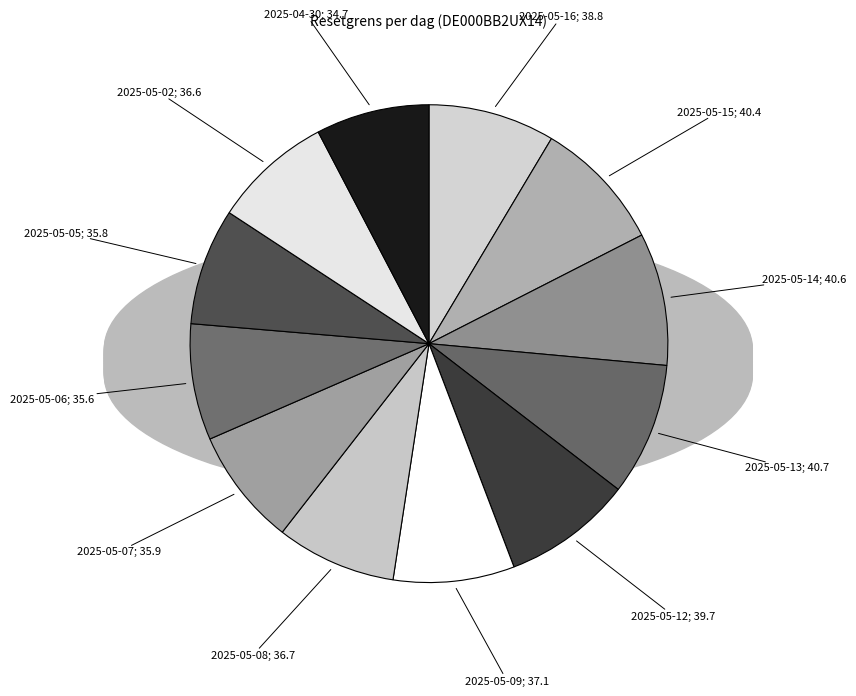

Count the number of slices in the pie.

12